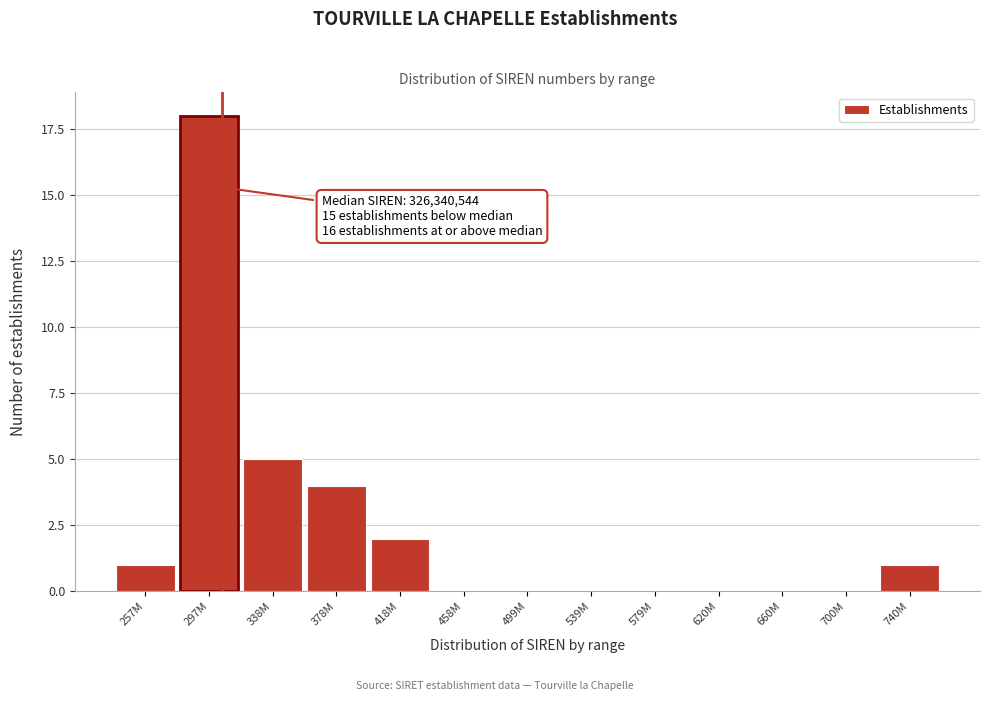

Reading right to left, what are all the values shown in this chart?

740M=1	700M=0	660M=0	620M=0	579M=0	539M=0	499M=0	458M=0	418M=2	378M=4	338M=5	297M=18	257M=1